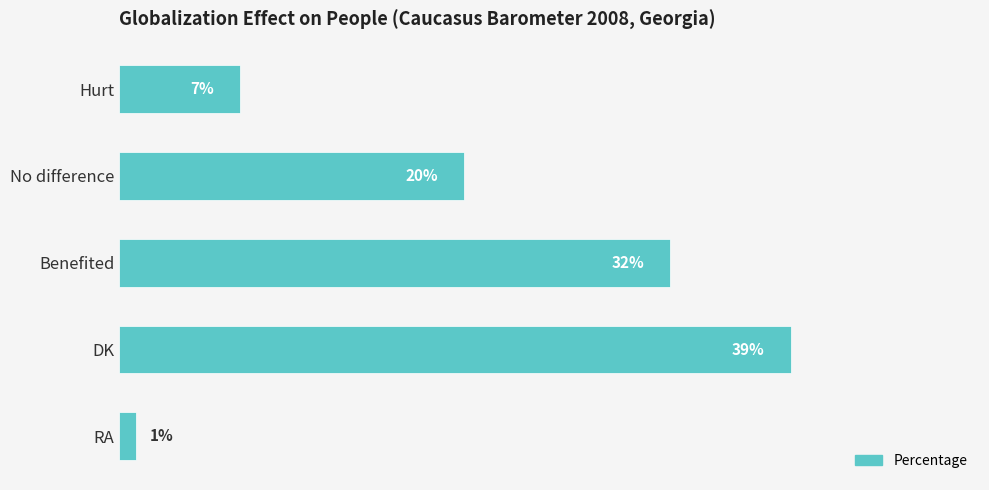

Where is the data nearest to the value 20?

No difference